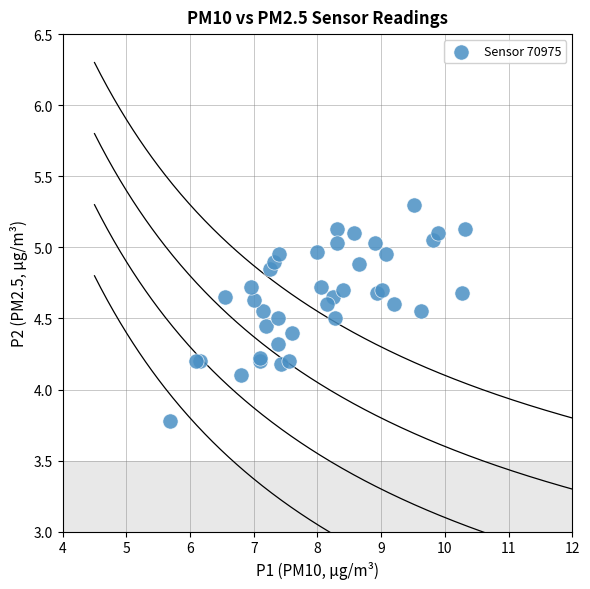

What Y value in the scatter plot is closest to 4?

4.1